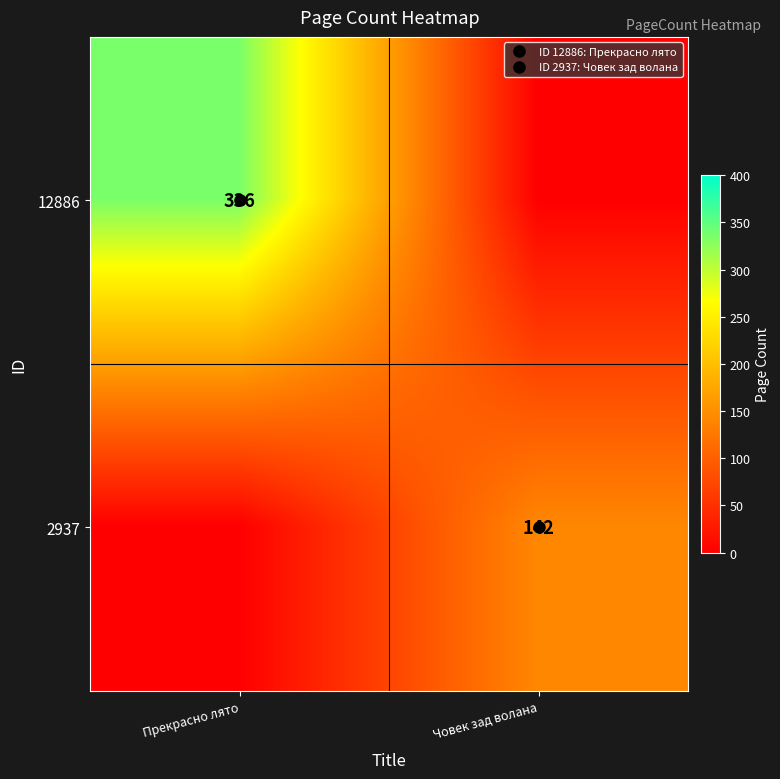

What is the average value of the row_0 series?

168